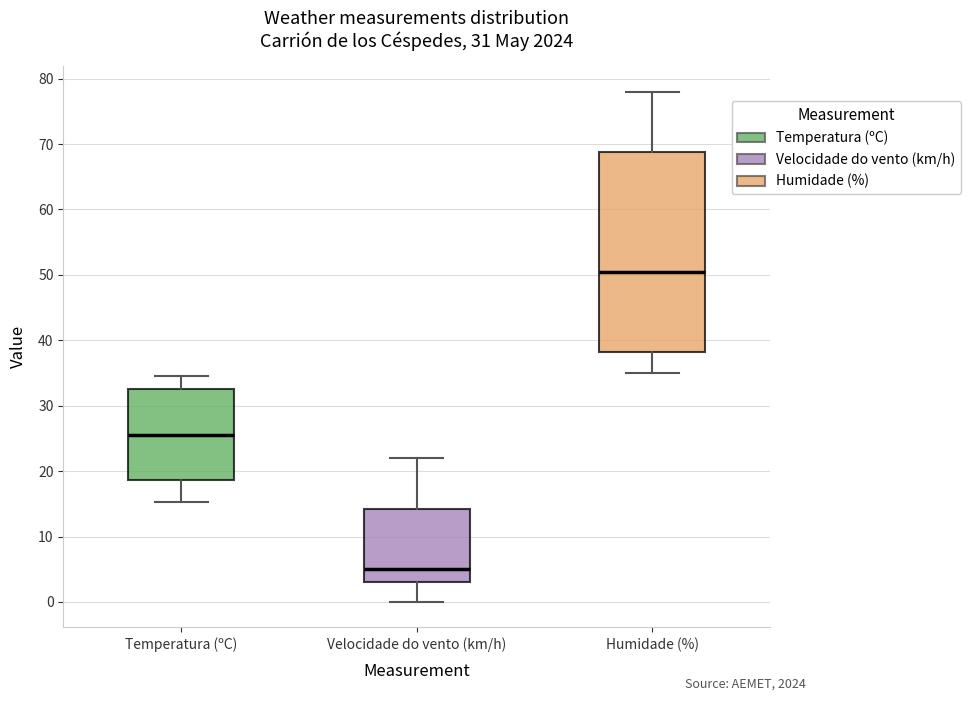

Comparing the boxes themselves (not the whiskers), which one is the tallest?

Humidade (%)